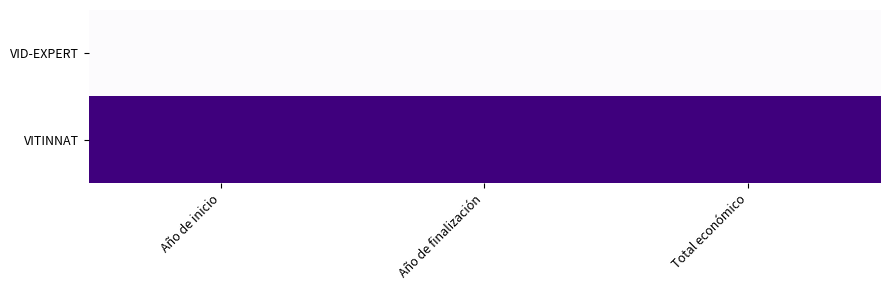

What is the total value across all series at Año de inicio?

1